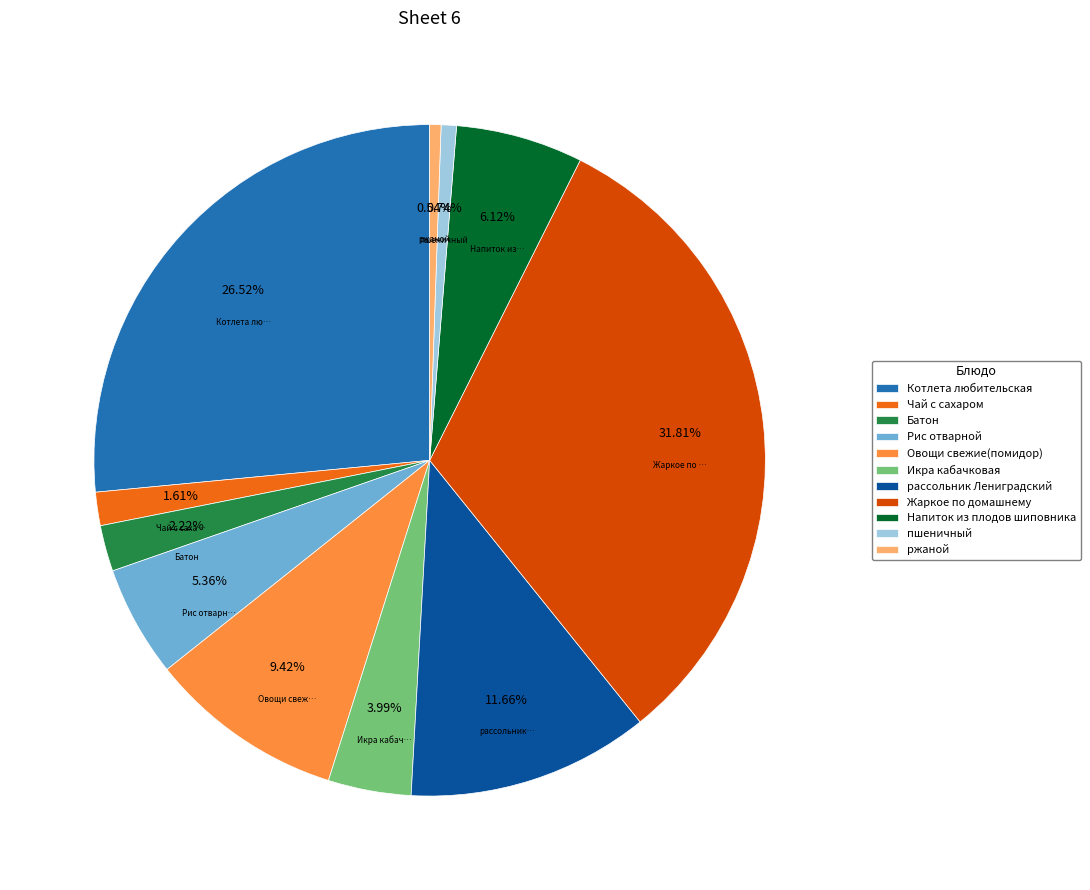

How many segments does this pie chart have?

11